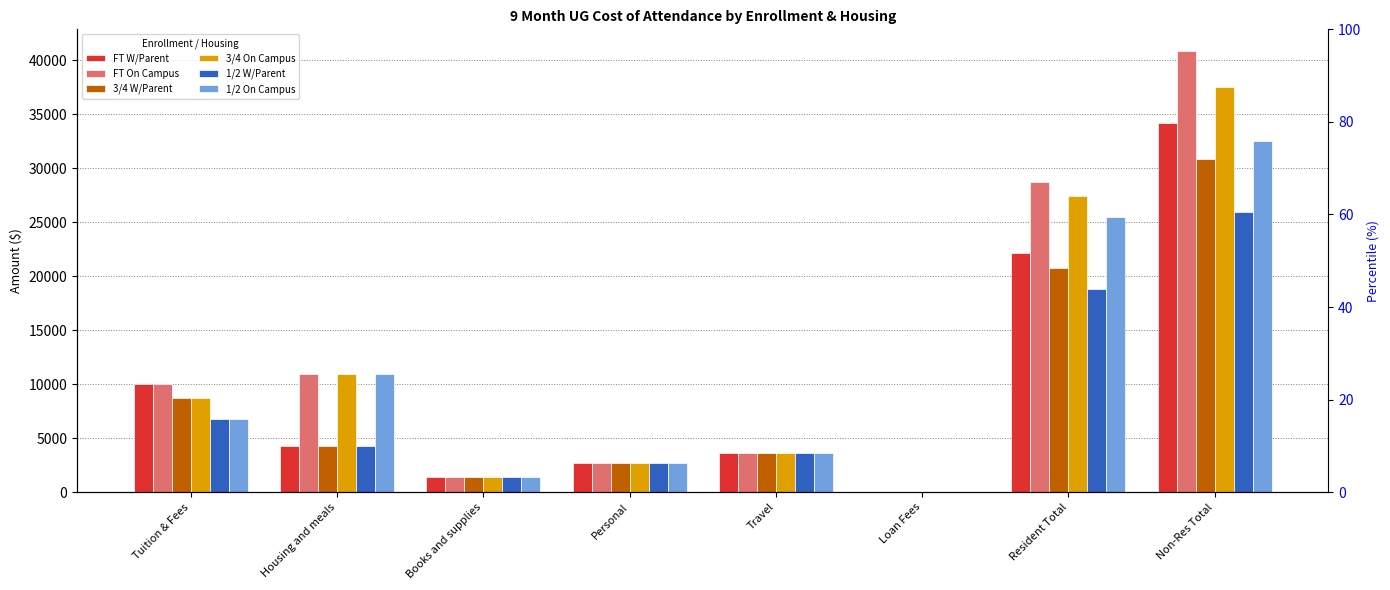

What value does the 3/4 On Campus series have at Housing and meals, to the nearest 50?

10900